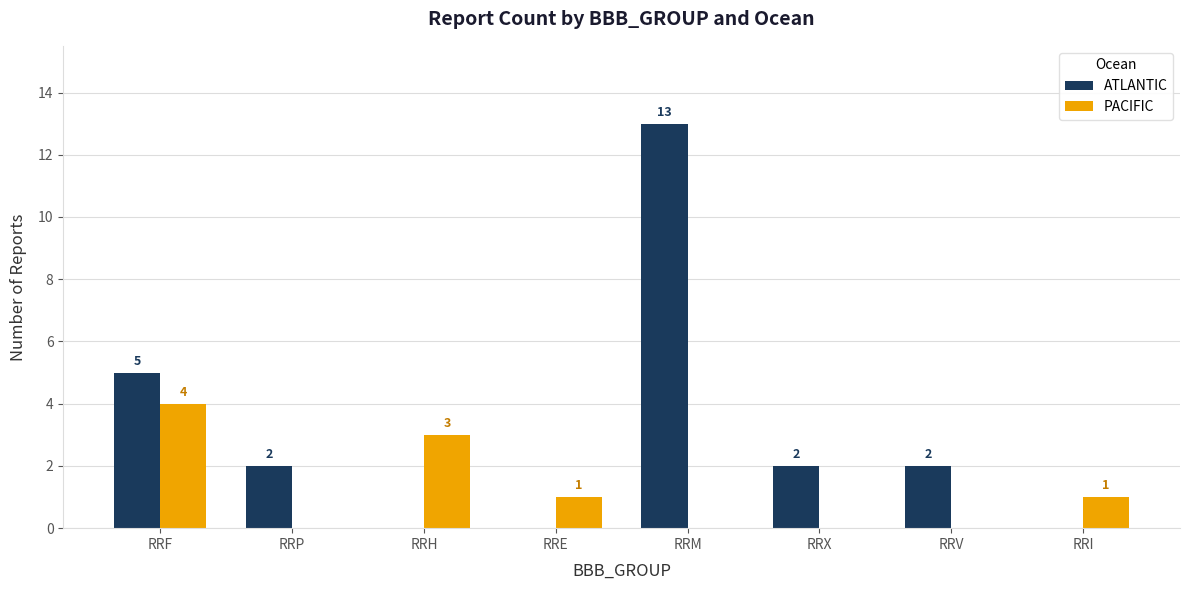

The PACIFIC series shows 1 at RRE. True or false?

True